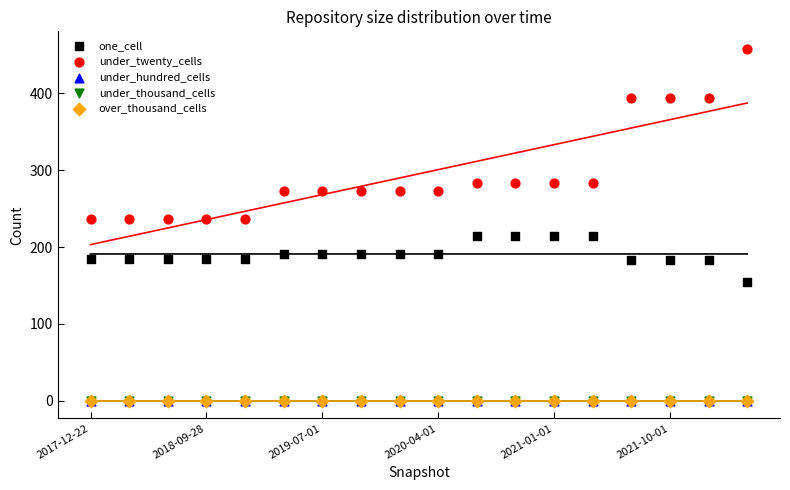

Which series has the widest spread of Y values?

under_twenty_cells